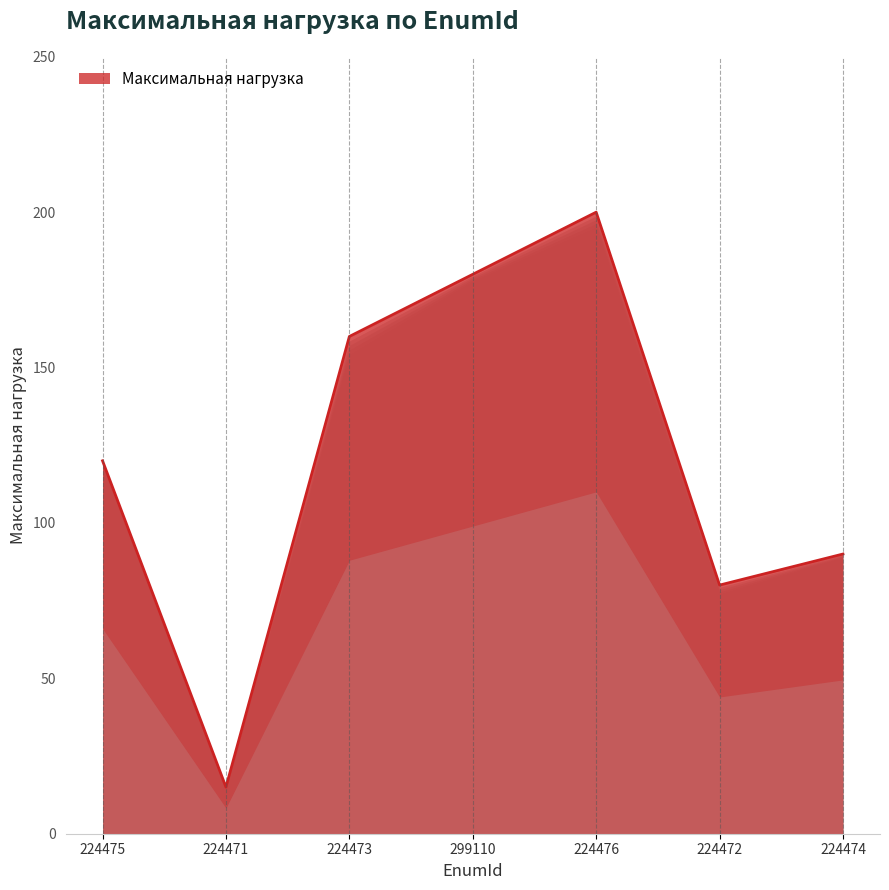

How many categories are shown in the chart?

7